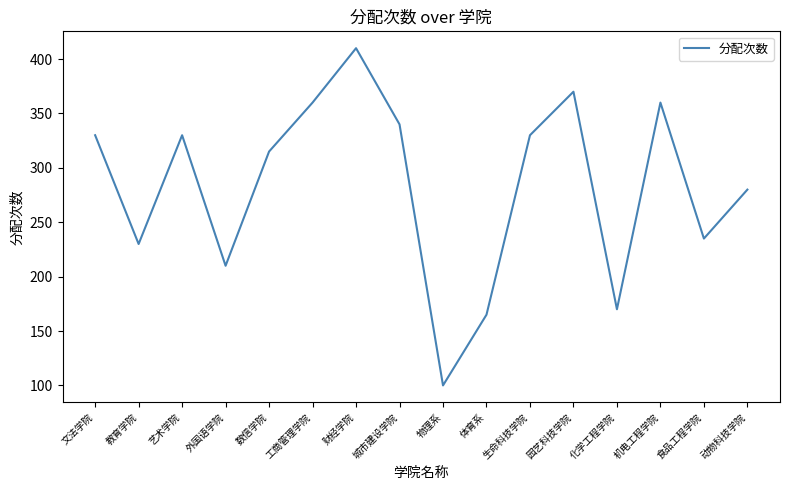

Is it true that the value at 机电工程学院 is 489?

False